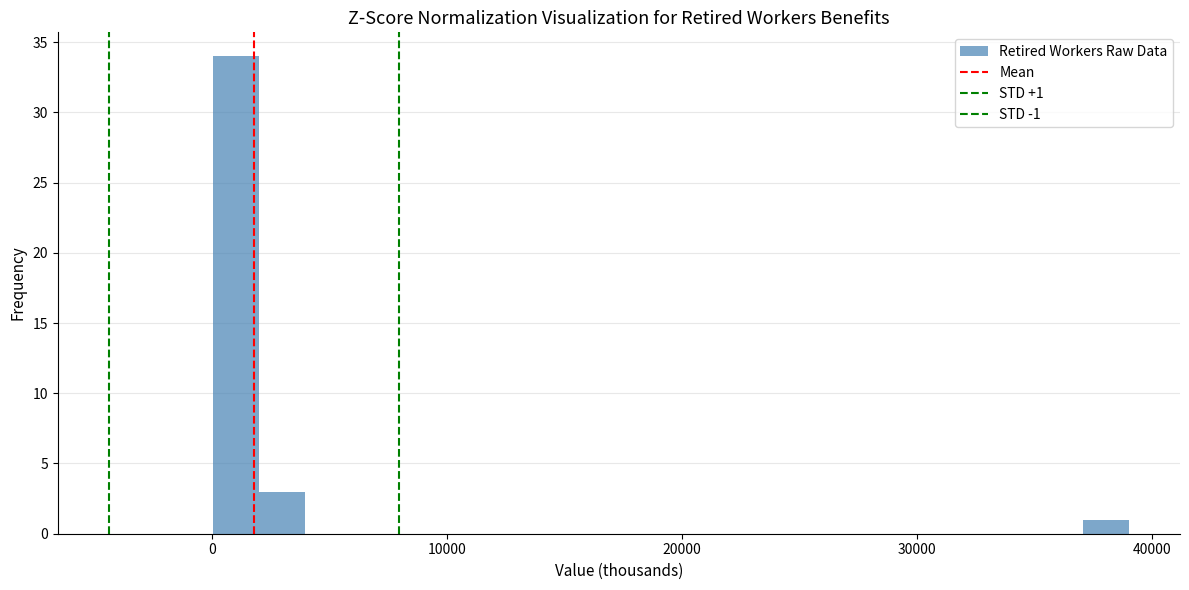

Read against the x-axis, roughly where is the centre of the tallest bar?

1000